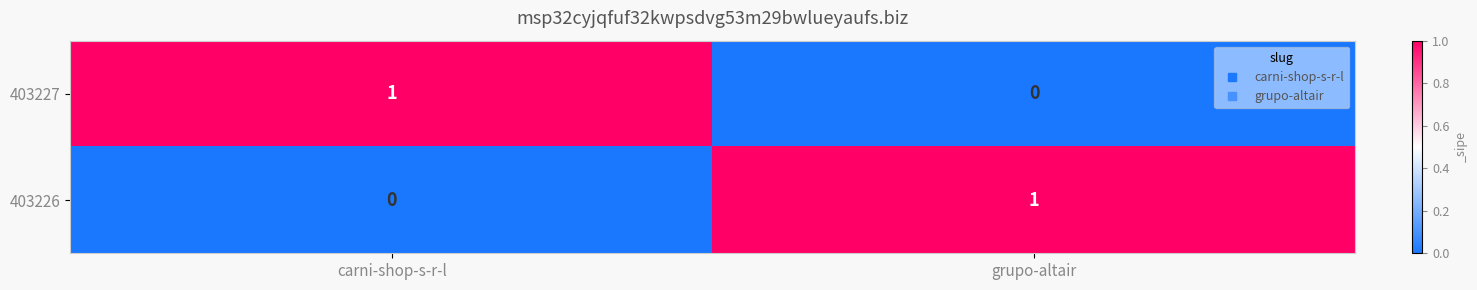

Reading left to right, extract all data points from this chart.

403227: carni-shop-s-r-l=1	grupo-altair=0
403226: carni-shop-s-r-l=0	grupo-altair=1